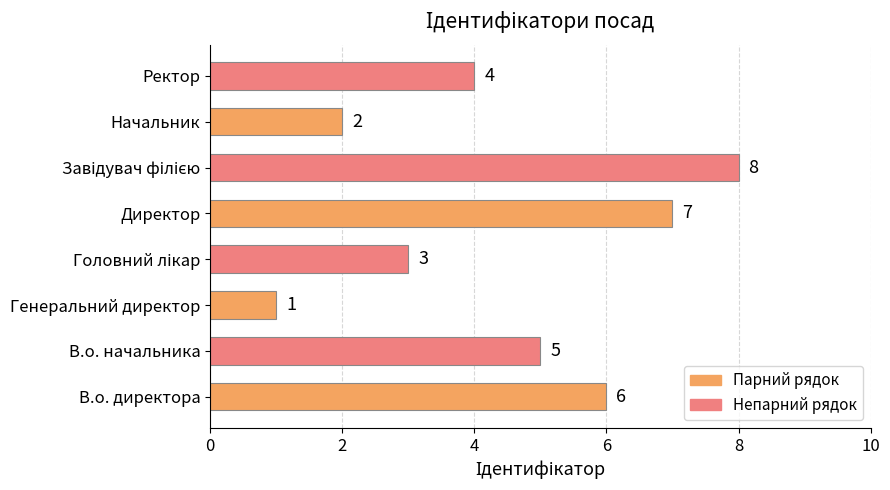

What is the difference between the second highest and minimum values?

6